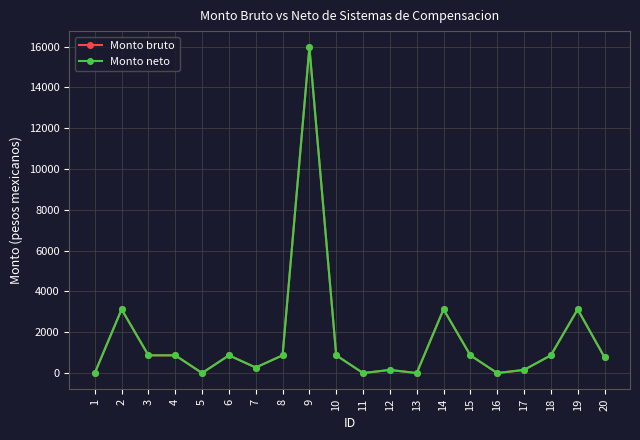

Does the chart have visible grid lines?

Yes